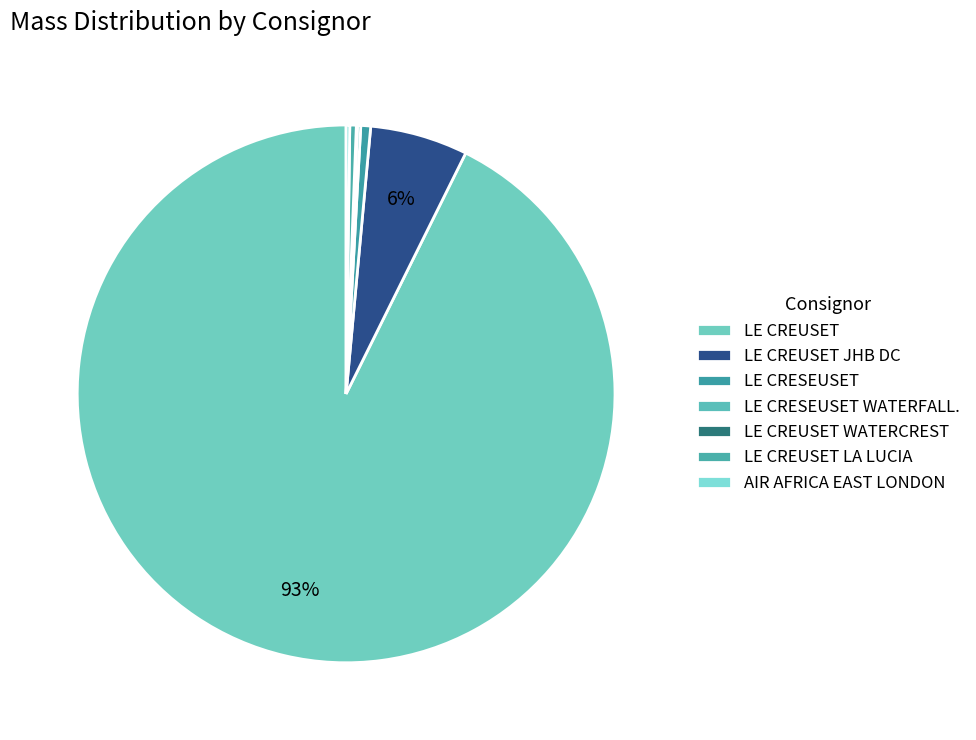

Which slice is the smallest?

LE CREUSET WATERCREST